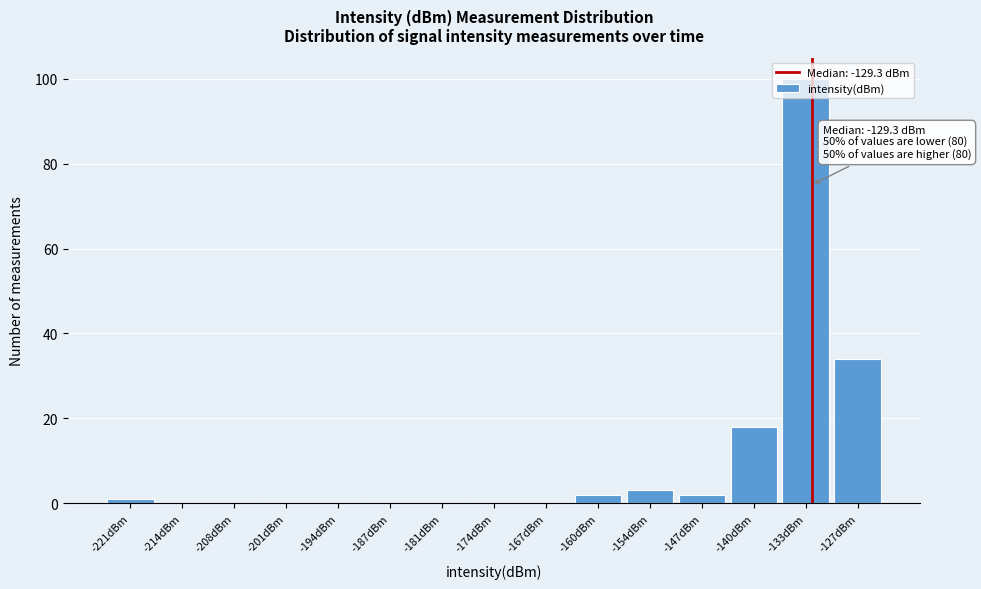

The value at -133dBm is 100. True or false?

True